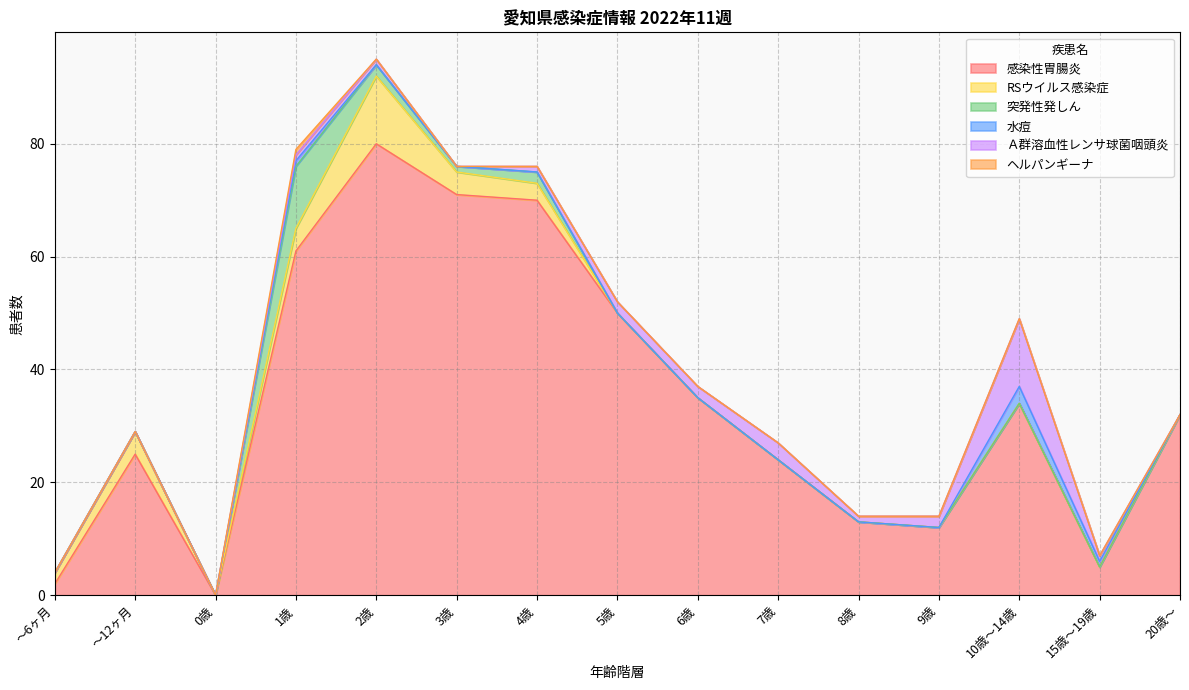

Reading left to right, transcribe all the data shown in this chart.

感染性胃腸炎: 2	25	0	61	80	71	70	50	35	24	13	12	34	5	32
RSウイルス感染症: 2	4	0	4	12	4	3	0	0	0	0	0	0	0	0
突発性発しん: 0	0	0	11	2	1	2	0	0	0	0	0	0	0	0
水痘: 0	0	0	1	0	0	0	0	0	0	0	0	3	1	0
Ａ群溶血性レンサ球菌咽頭炎: 0	0	0	1	1	0	1	2	2	3	1	2	12	1	0
ヘルパンギーナ: 0	0	0	1	0	0	0	0	0	0	0	0	0	0	0